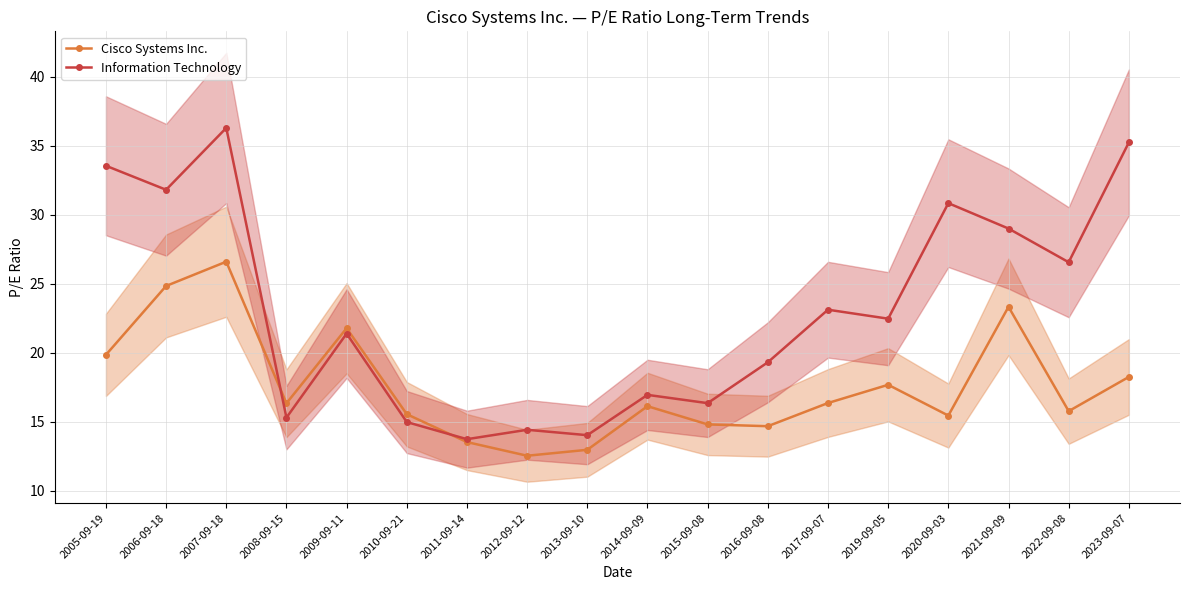

How many interior local valleys does the Cisco Systems Inc. series have?

5